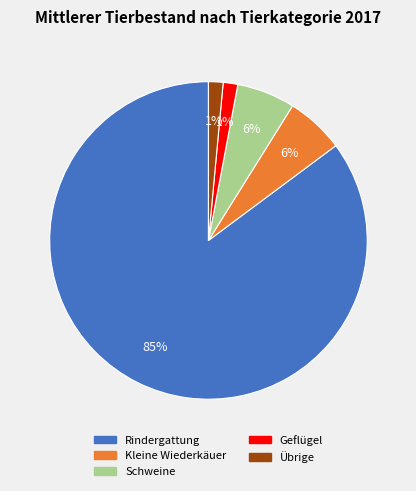

How many slices are in this pie chart?

5